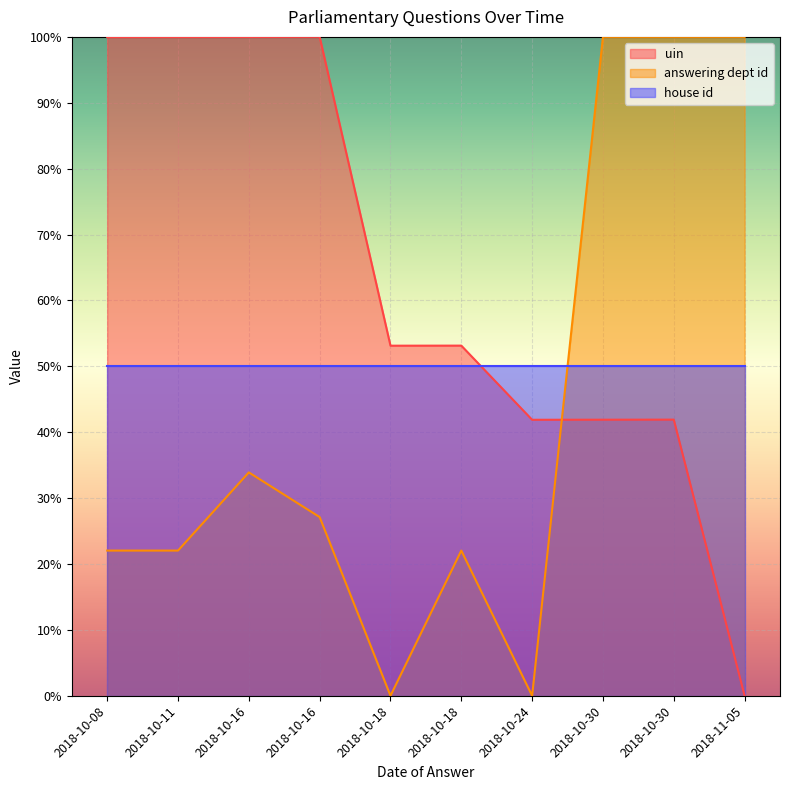

What is the difference between the second highest and second lowest values in the answering dept id series?

100.0